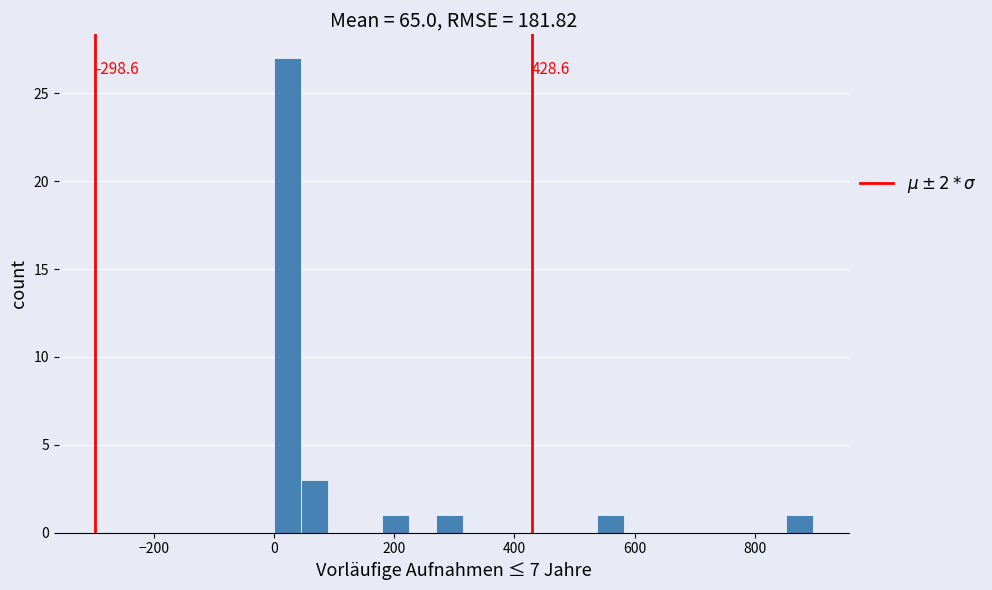

Read against the x-axis, roughly where is the centre of the tallest bar?

20